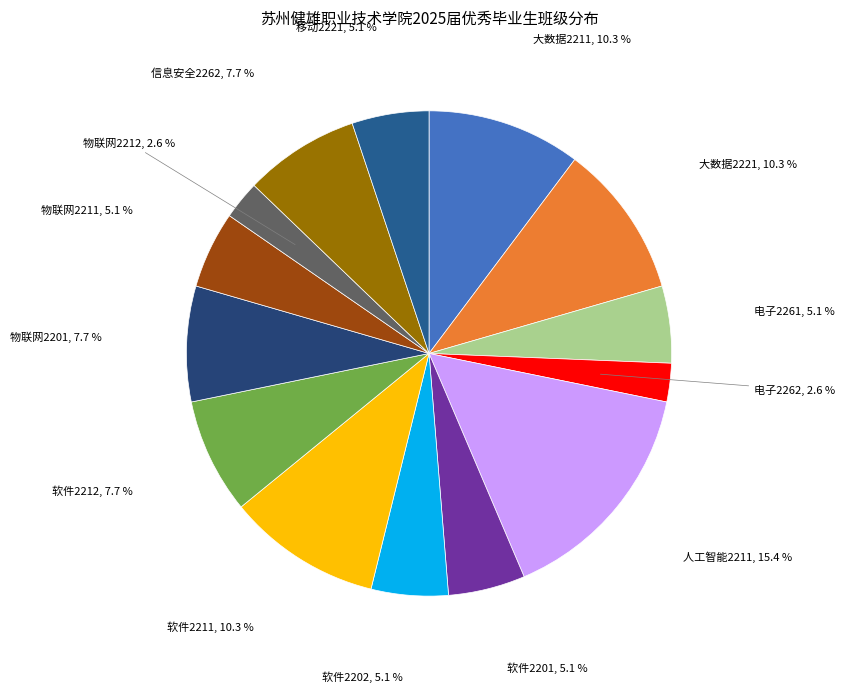

How many slices are in this pie chart?

14